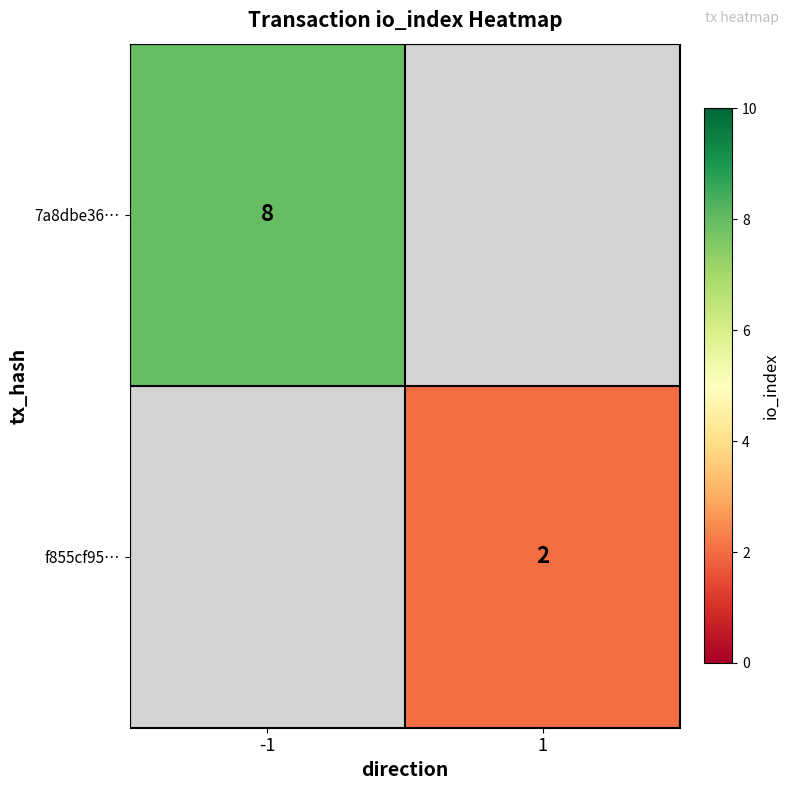

The 7a8dbe36… series shows 8 at -1. True or false?

True